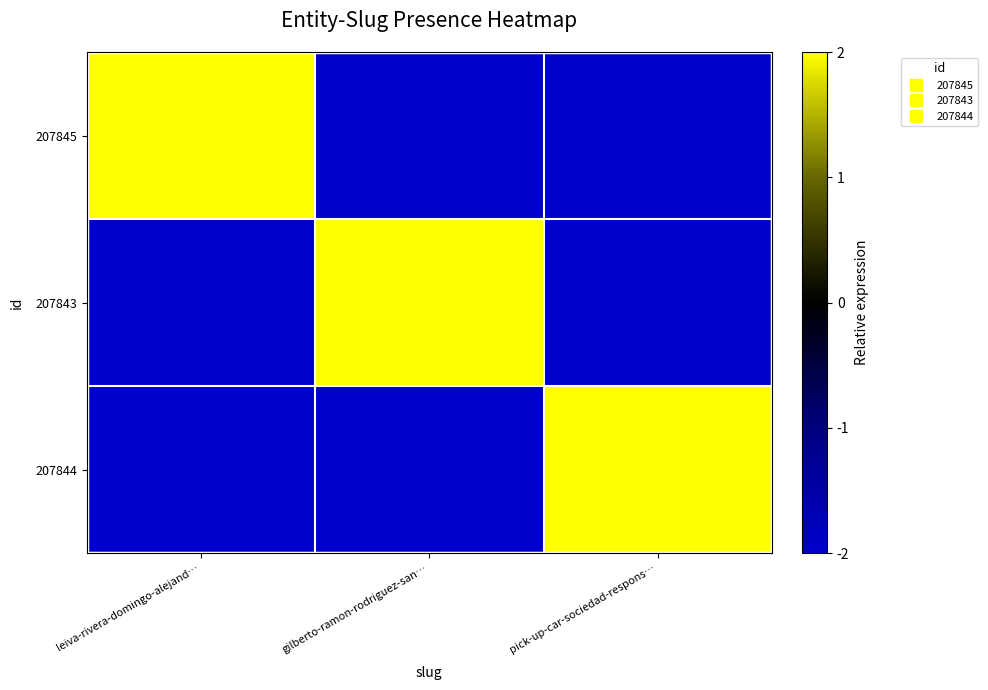

Reading left to right, list all the values displayed in this chart.

207845: leiva-rivera-domingo-alejand…=2	gilberto-ramon-rodriguez-san…=-2	pick-up-car-sociedad-respons…=-2
207843: leiva-rivera-domingo-alejand…=-2	gilberto-ramon-rodriguez-san…=2	pick-up-car-sociedad-respons…=-2
207844: leiva-rivera-domingo-alejand…=-2	gilberto-ramon-rodriguez-san…=-2	pick-up-car-sociedad-respons…=2